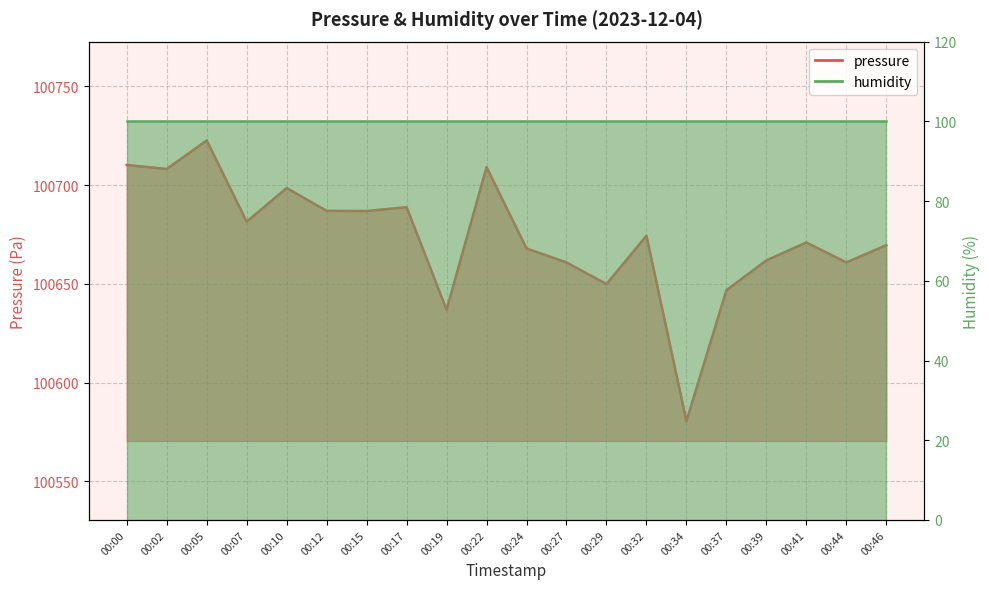

Rank the categories by value from highest to lowest.

00:05, 00:00, 00:22, 00:02, 00:10, 00:17, 00:12, 00:15, 00:07, 00:32, 00:41, 00:46, 00:24, 00:39, 00:27, 00:44, 00:29, 00:37, 00:19, 00:34